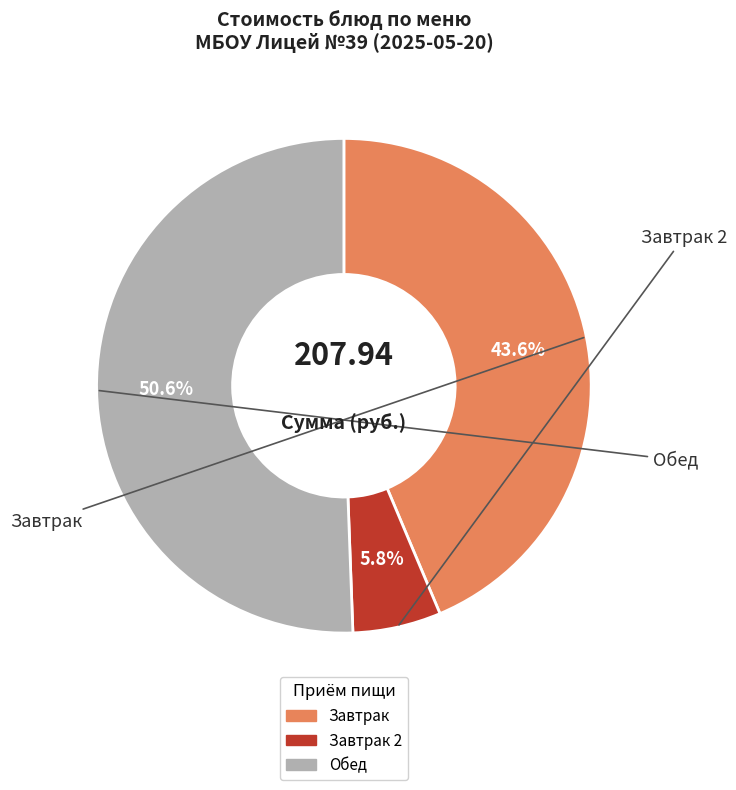

Is there any slice that represents more than half of the pie?

Yes